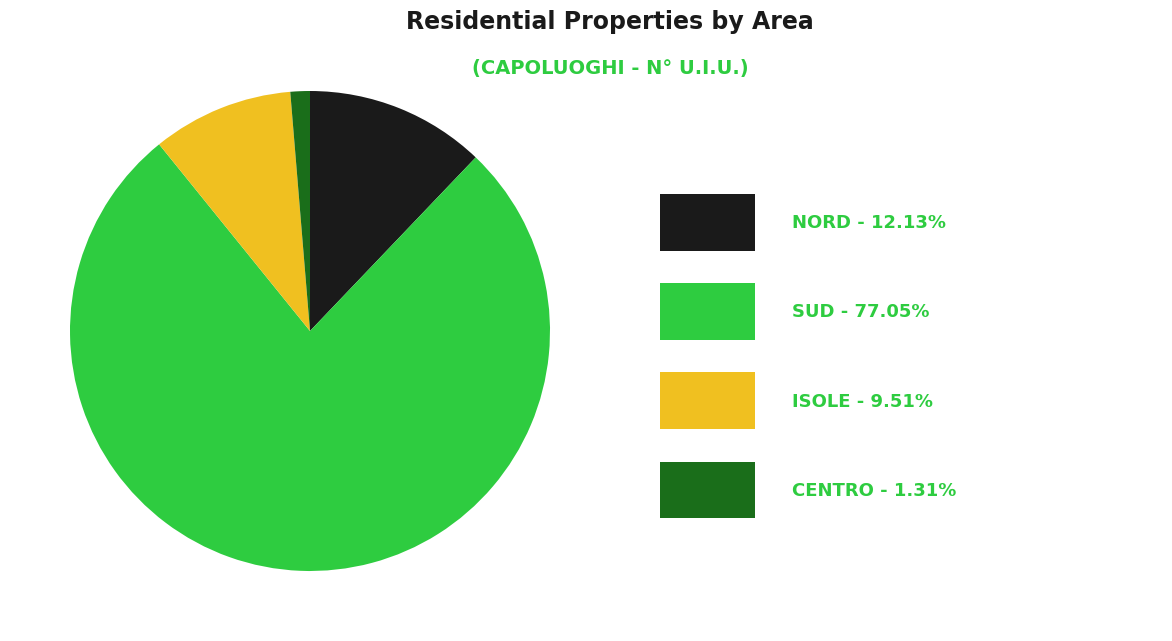

Is there any slice that represents more than half of the pie?

Yes